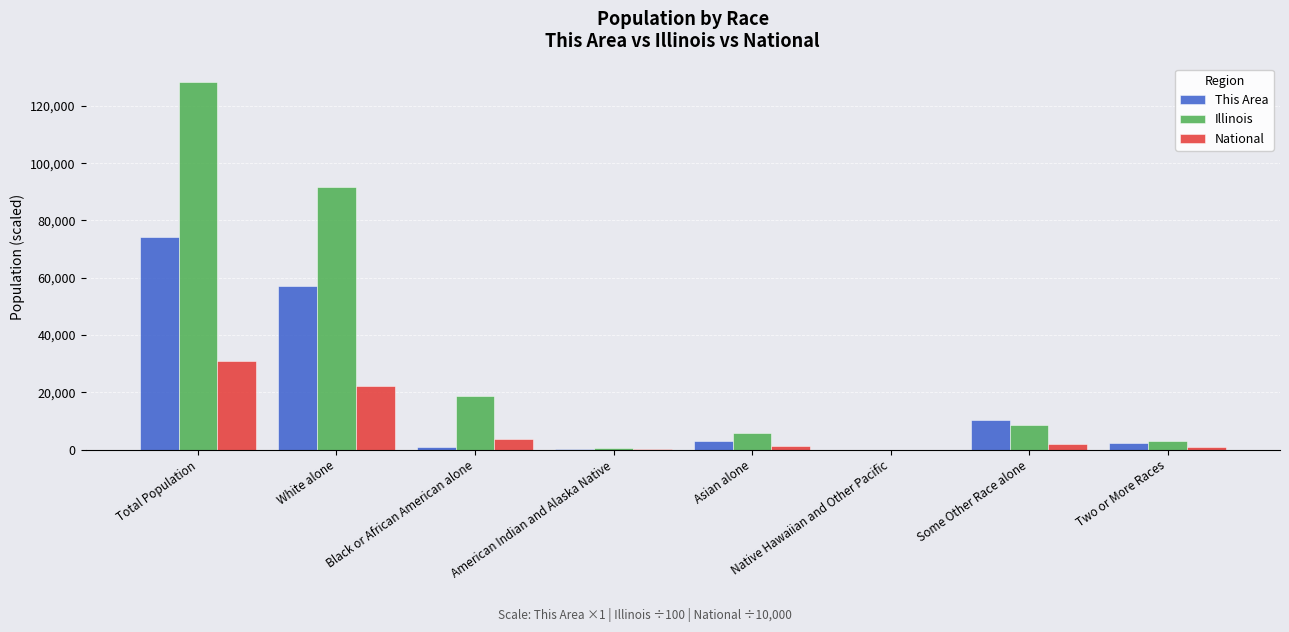

Read the National value at Total Population.

30874.6